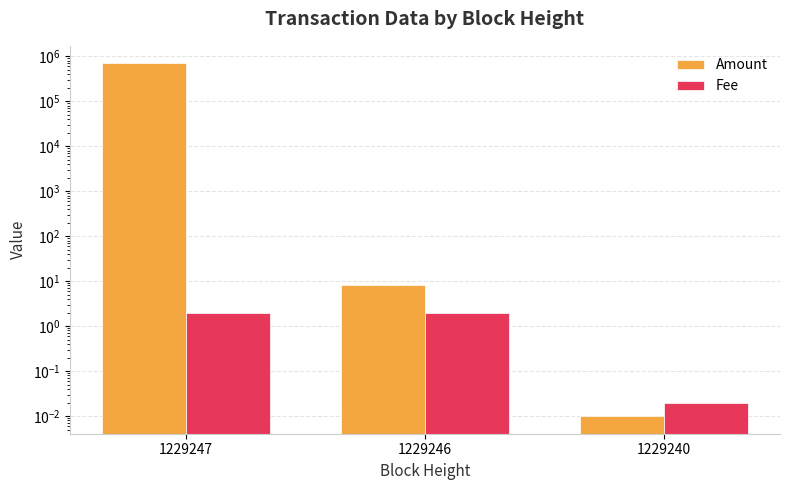

What is the difference between the Amount values at 1229246 and 1229247?

690039.3